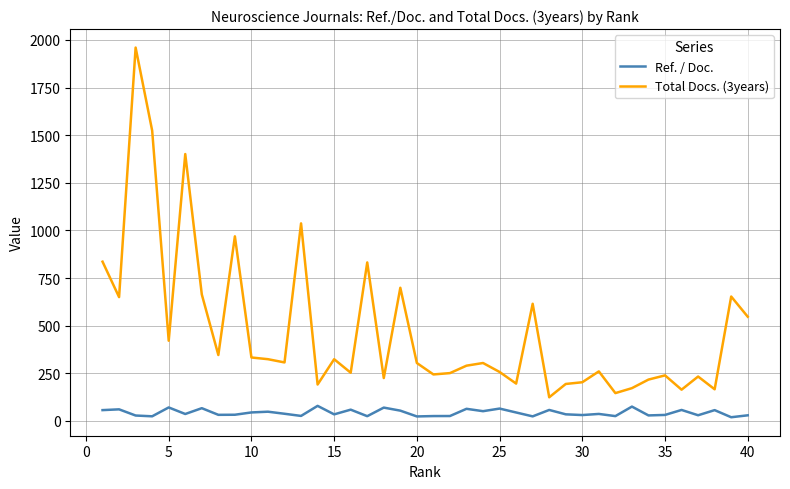

What is the minimum value for Ref. / Doc.?

19.3